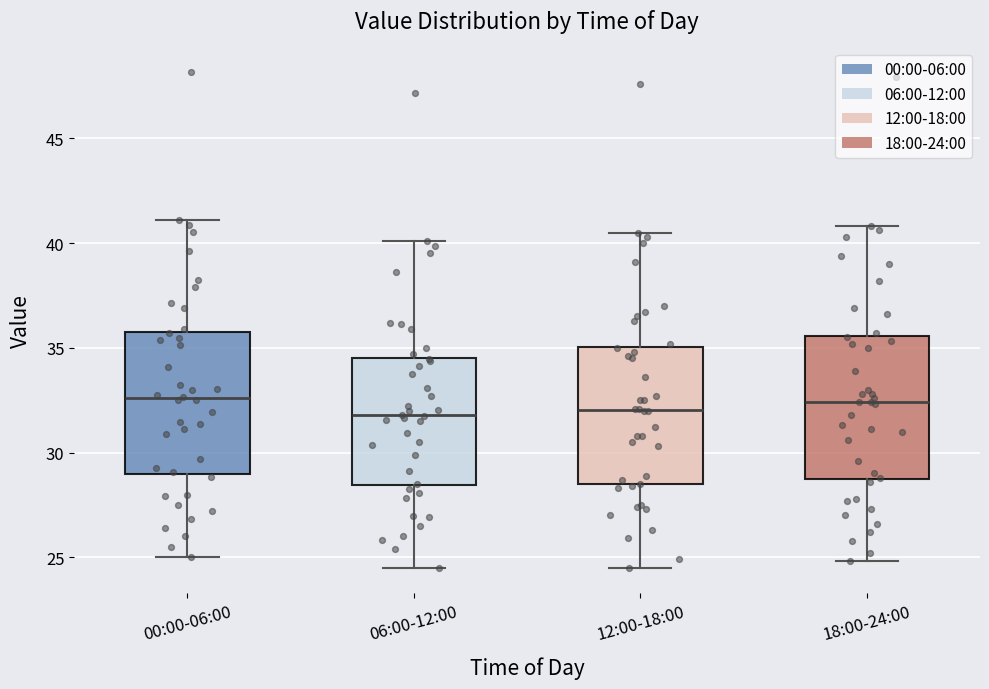

Reading left to right, transcribe this box plot: for each box, give where its median line is, the range the box spans, and where its two whiskers end, as read against the y-axis. The values are not printed on the chart, so give them approximately, as read against the axis.

00:00-06:00: median 32.5, box 29.0 to 36.0, whiskers 25.0 to 41.0
06:00-12:00: median 32.0, box 28.5 to 34.5, whiskers 24.5 to 40.0
12:00-18:00: median 32.0, box 28.5 to 35.0, whiskers 24.5 to 40.5
18:00-24:00: median 32.5, box 29.0 to 35.5, whiskers 25.0 to 41.0